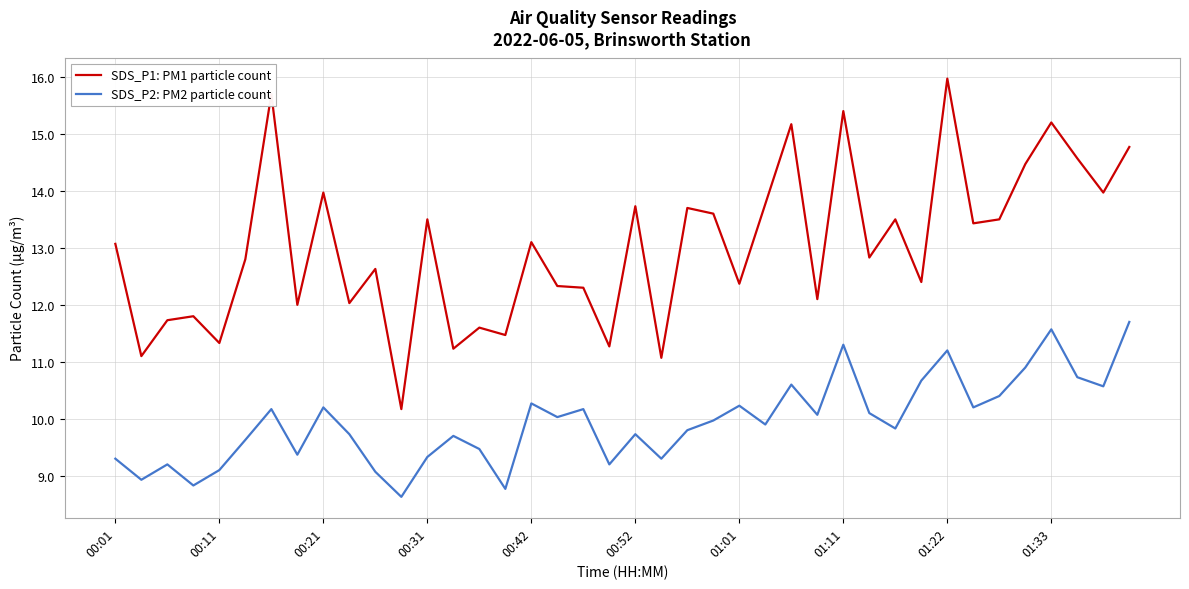

How many categories are shown in the chart?

40